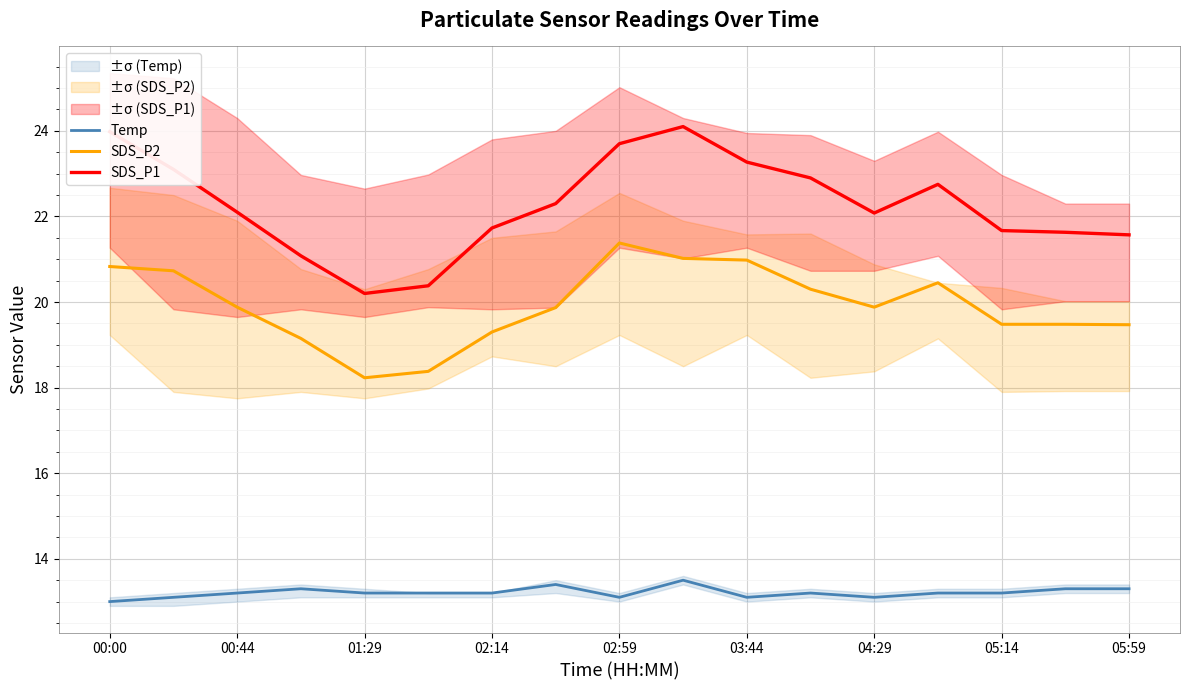

What is the value of the SDS_P2 point at the 9th from the left?

21.4